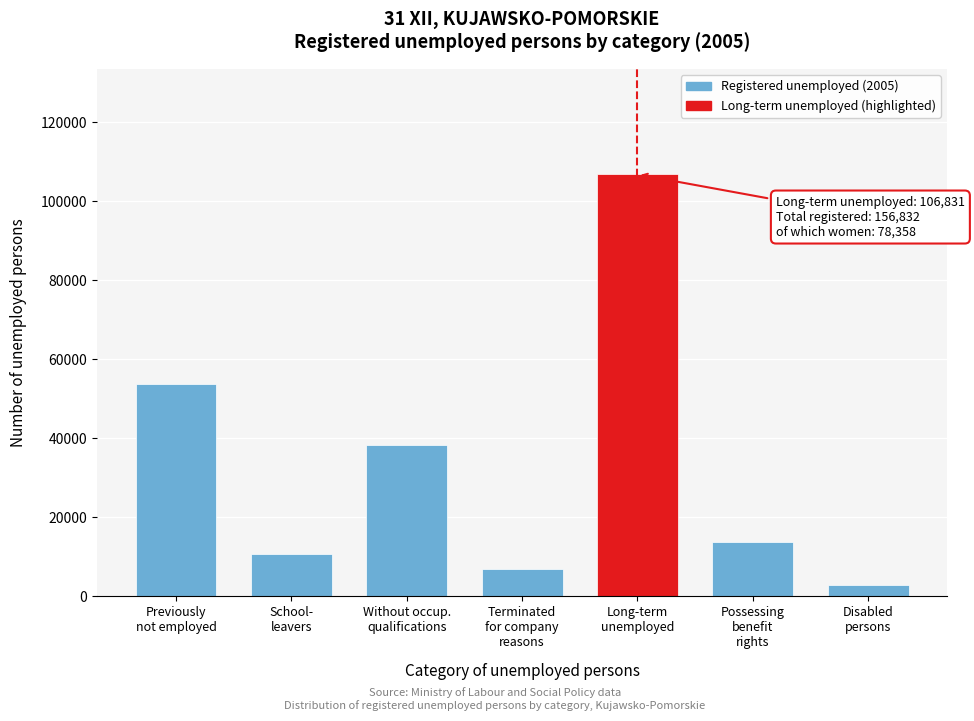

Reading left to right, list all the values displayed in this chart.

53714	10635	38445	6954	106831	13737	2983